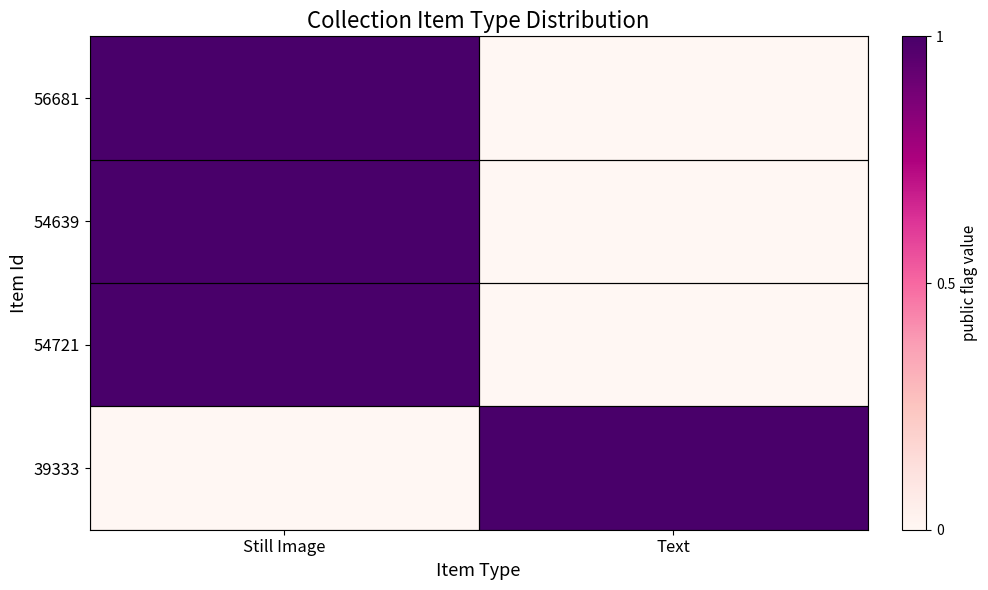

Which series changed the most between Still Image and Text?

56681